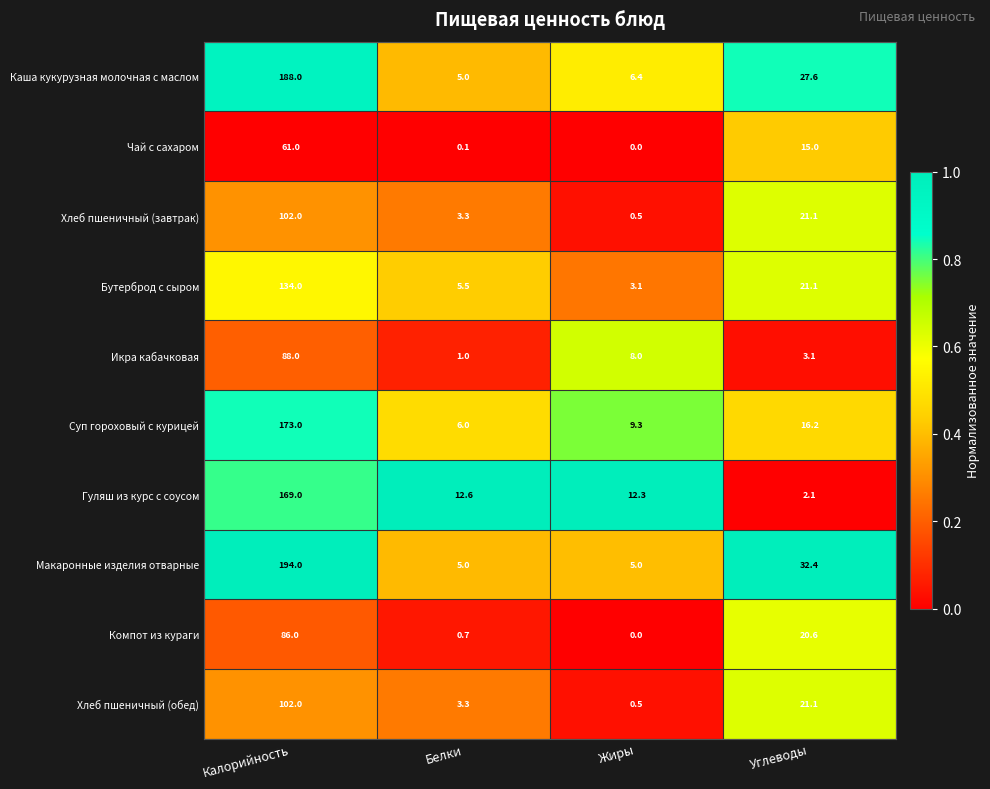

The value of Каша кукурузная молочная с маслом at Белки is 6.7. True or false?

False